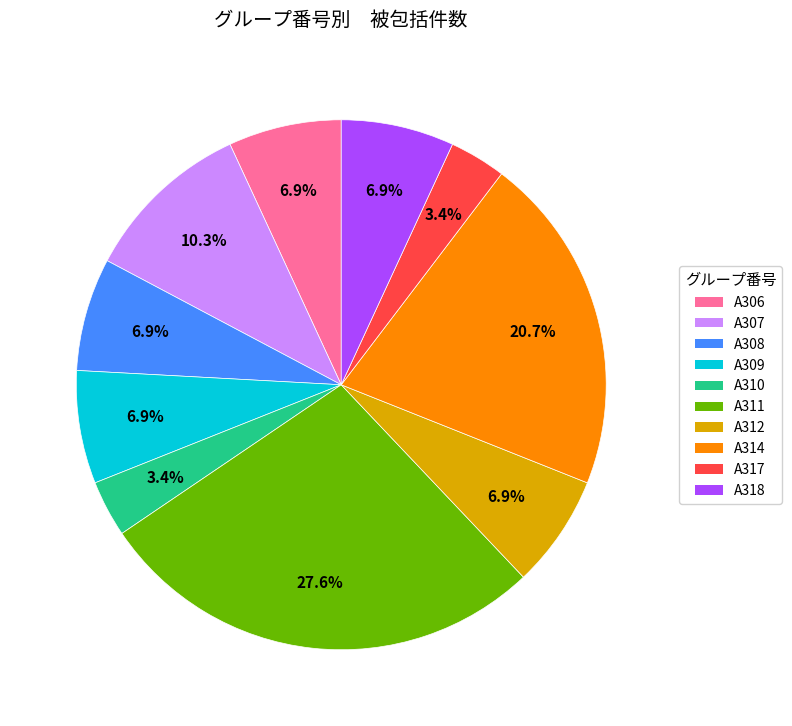

How many slices are in this pie chart?

10